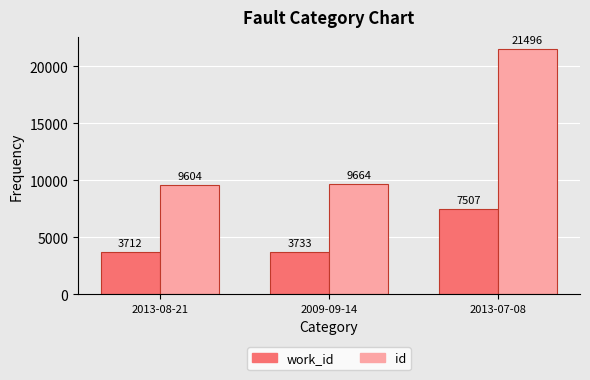

What is the maximum value shown in the chart?

21496